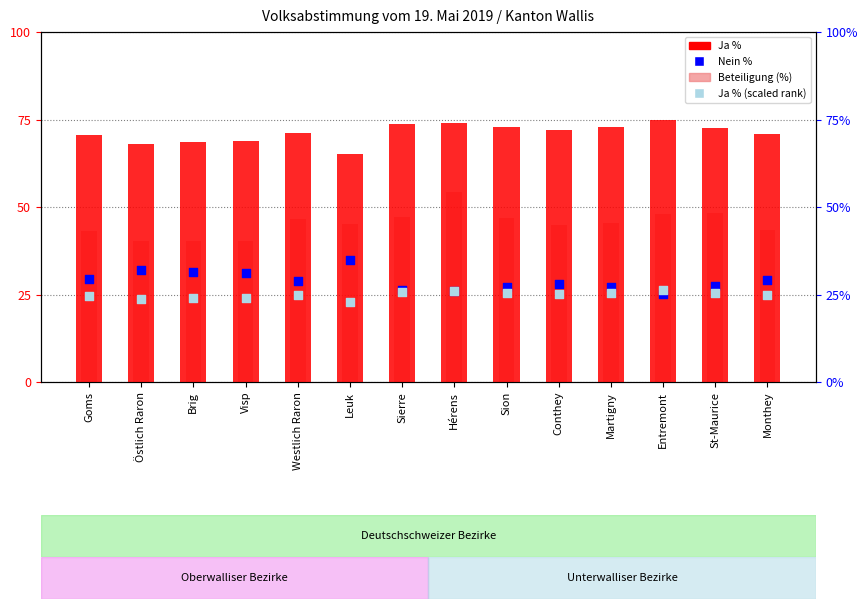

Which series has the largest total across all categories?

Ja %